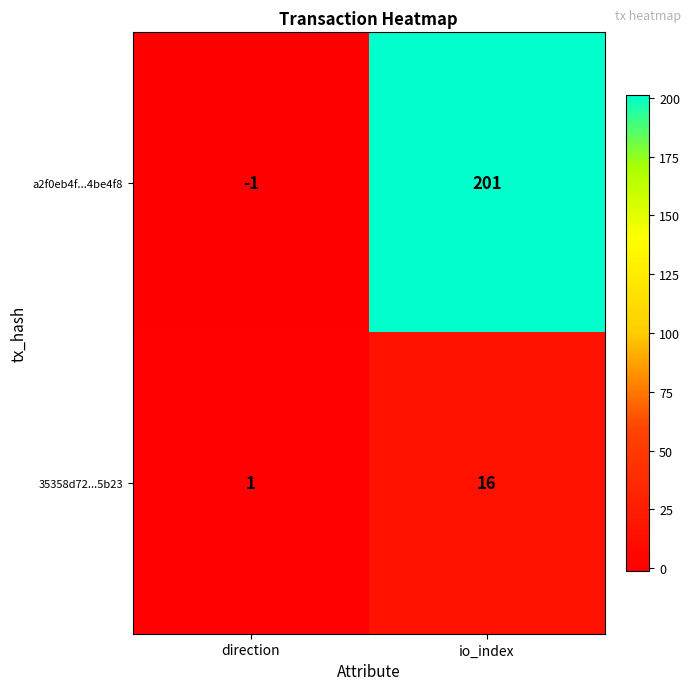

Reading left to right, extract all data points from this chart.

a2f0eb4f...4be4f8: direction=-1	io_index=201
35358d72...5b23: direction=1	io_index=16